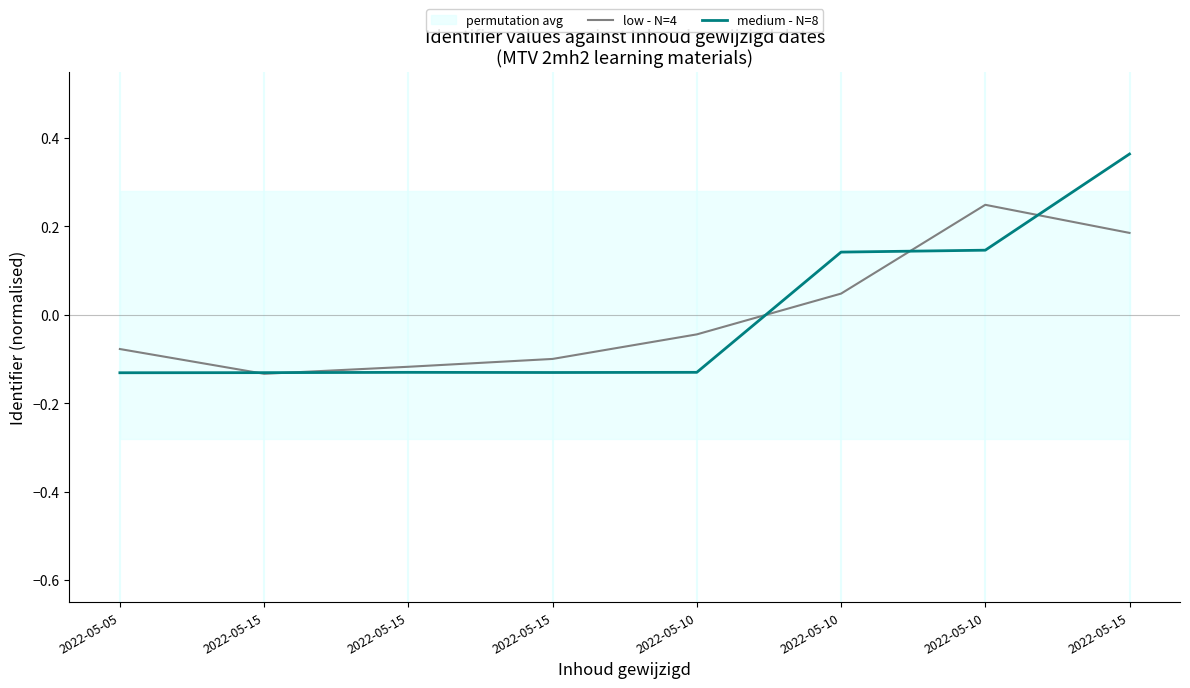

The low - N=4 series shows 0.3 at 2022-05-15. True or false?

False